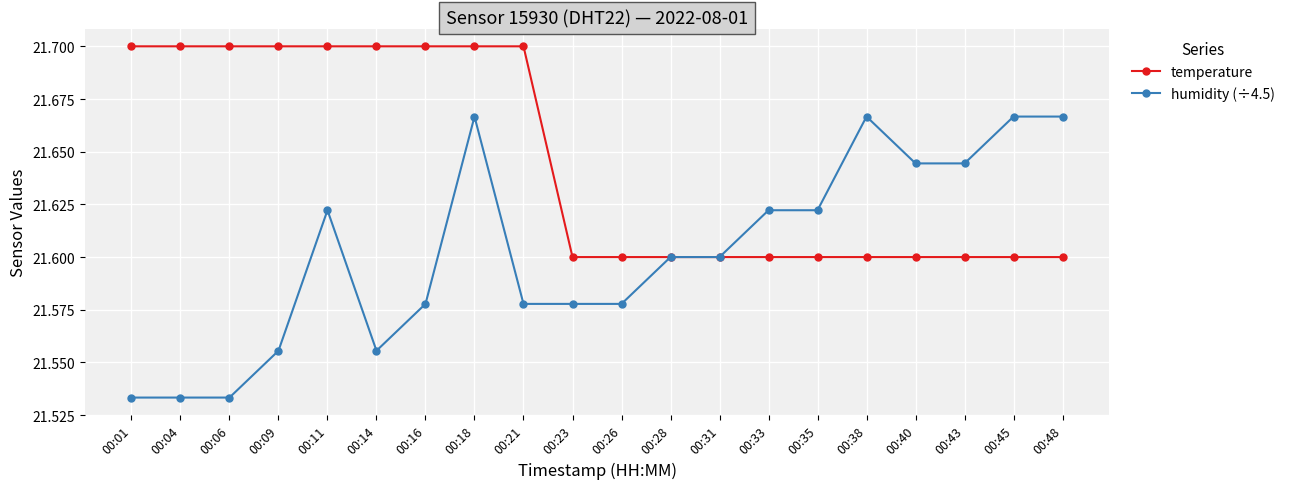

What is the total value across all series at 00:04?

43.2